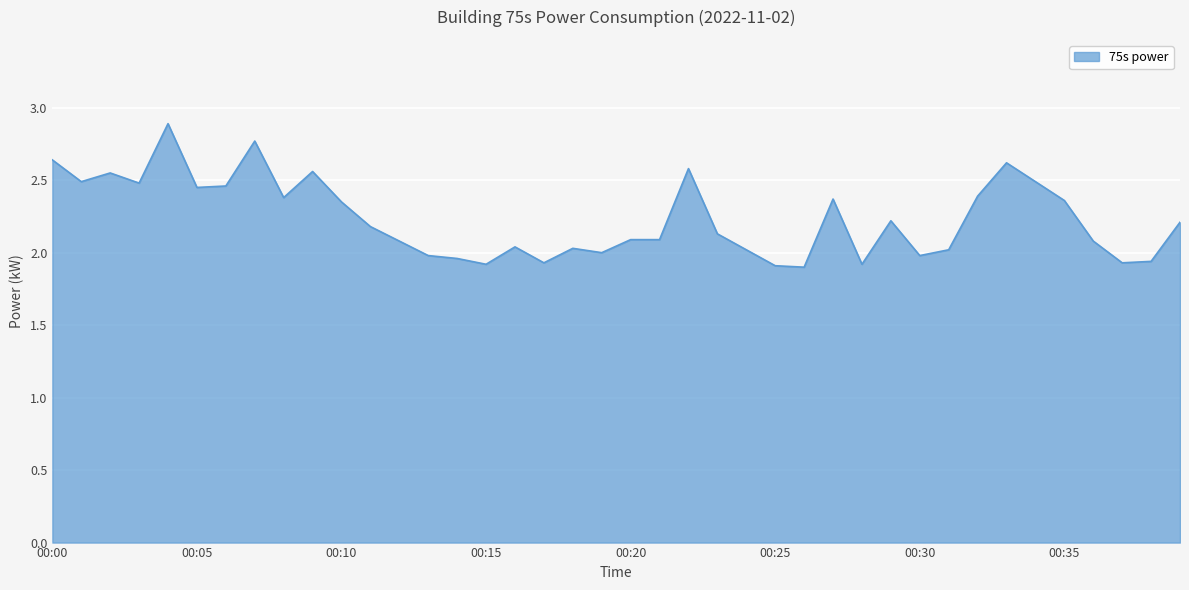

What is the maximum value shown in the chart?

2.9